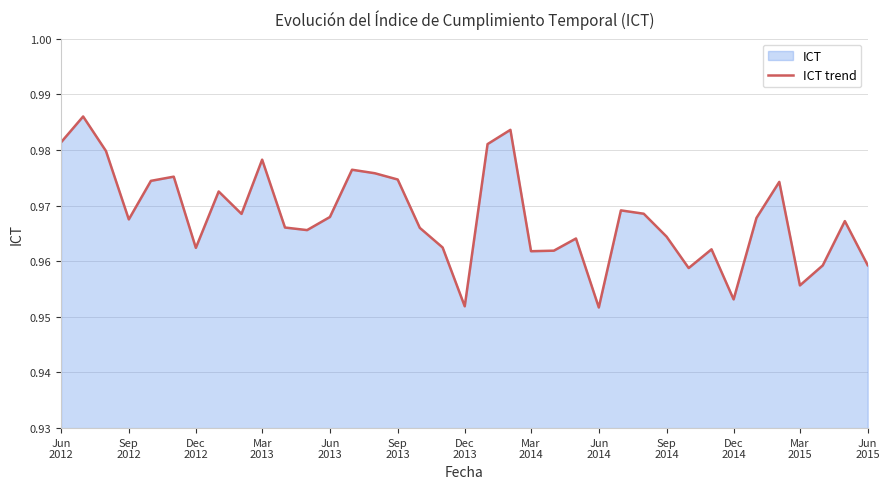

At which category does the data reach its first local valley?

Sep
2012